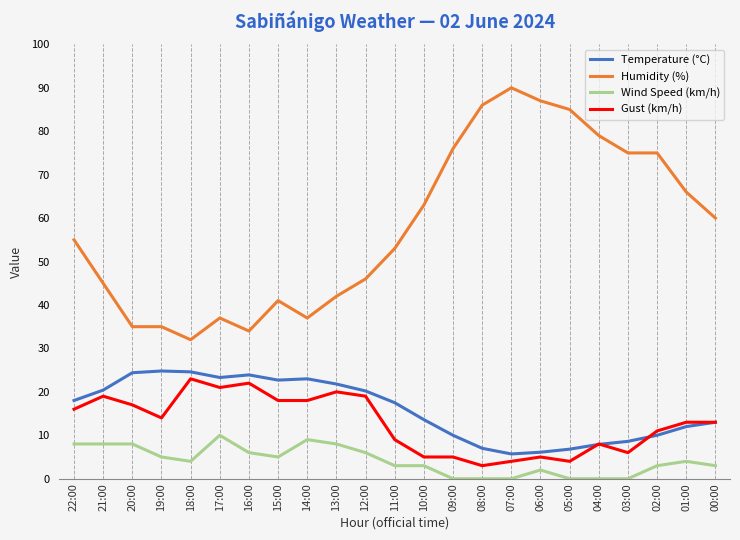

True or false: Gust (km/h) has a value of 20.0 at 13:00.

True